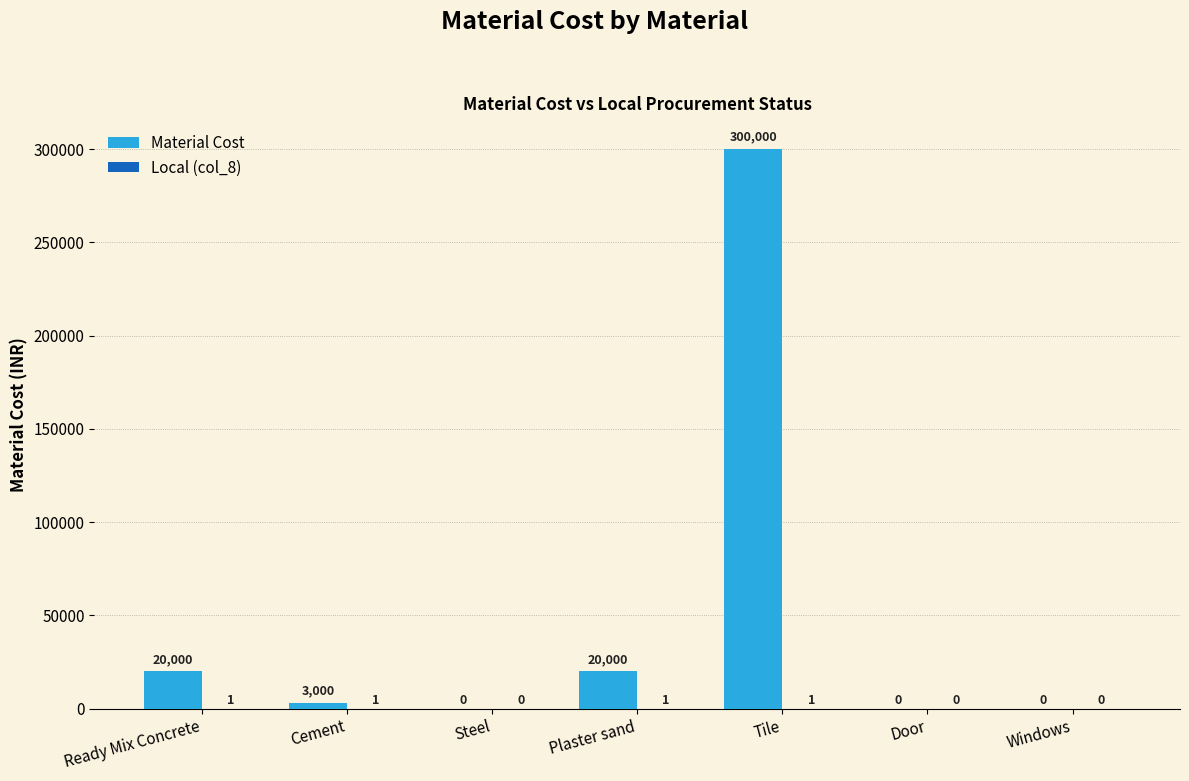

Between Ready Mix Concrete and Steel, which series saw the biggest shift?

Material Cost